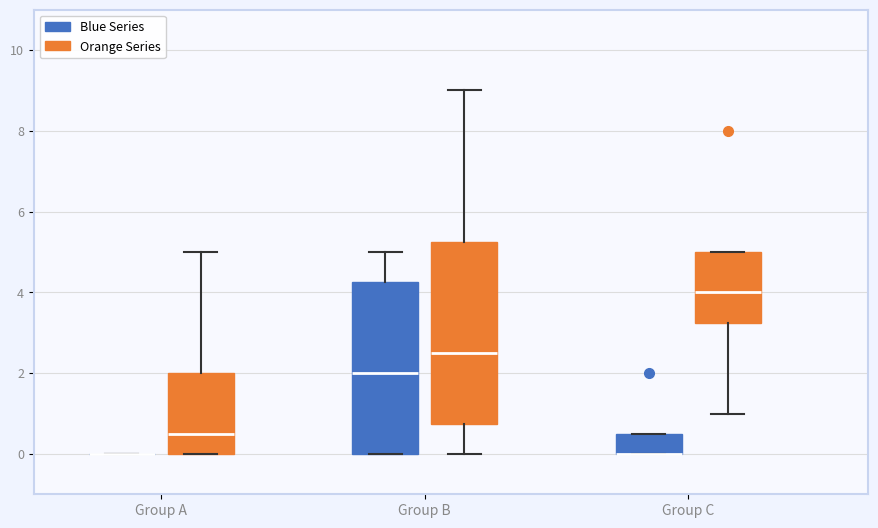

Reading left to right, read every box against the y-axis: the position of its median line, the range the box covers, and the ends of its whiskers. The values are not printed on the chart, so give them approximately, as read against the axis.

Group A (Blue Series): box collapsed to a line at 0.0, whiskers 0.0 to 0.0
Group A (Orange Series): median 0.6, box 0.0 to 2.0, whiskers 0.0 to 5.0
Group B (Blue Series): median 2.0, box 0.0 to 4.2, whiskers 0.0 to 5.0
Group B (Orange Series): median 2.6, box 0.8 to 5.2, whiskers 0.0 to 9.0
Group C (Blue Series): median 0.0 (drawn on the box's lower edge), box 0.0 to 0.6, whiskers 0.0 to 0.6
Group C (Orange Series): median 4.0, box 3.2 to 5.0, whiskers 1.0 to 5.0